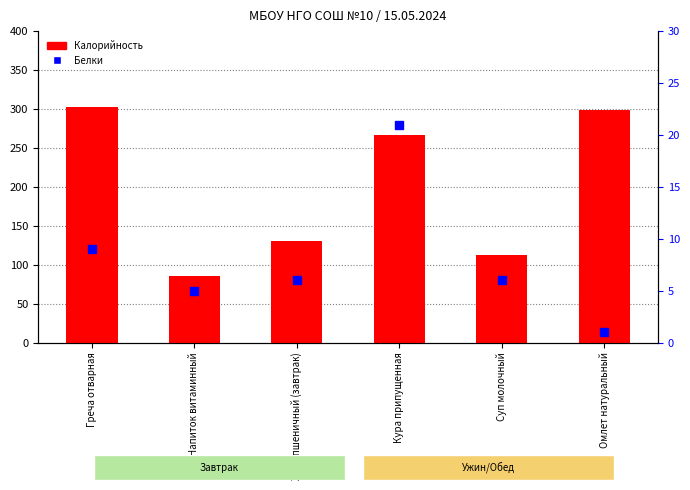

At how many categories does at least one series exceed 159?

3